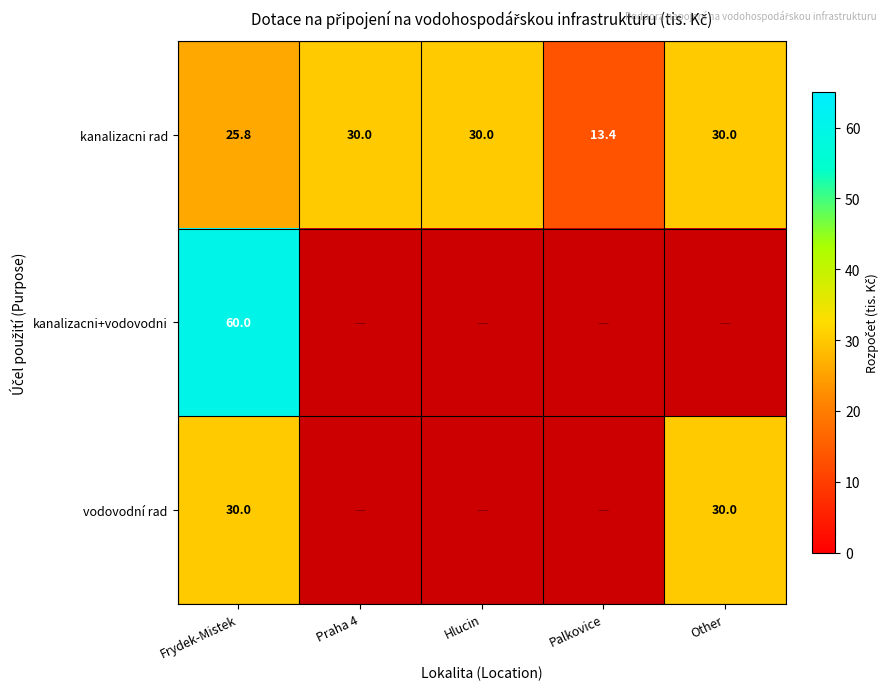

Count the number of categories in the chart.

5